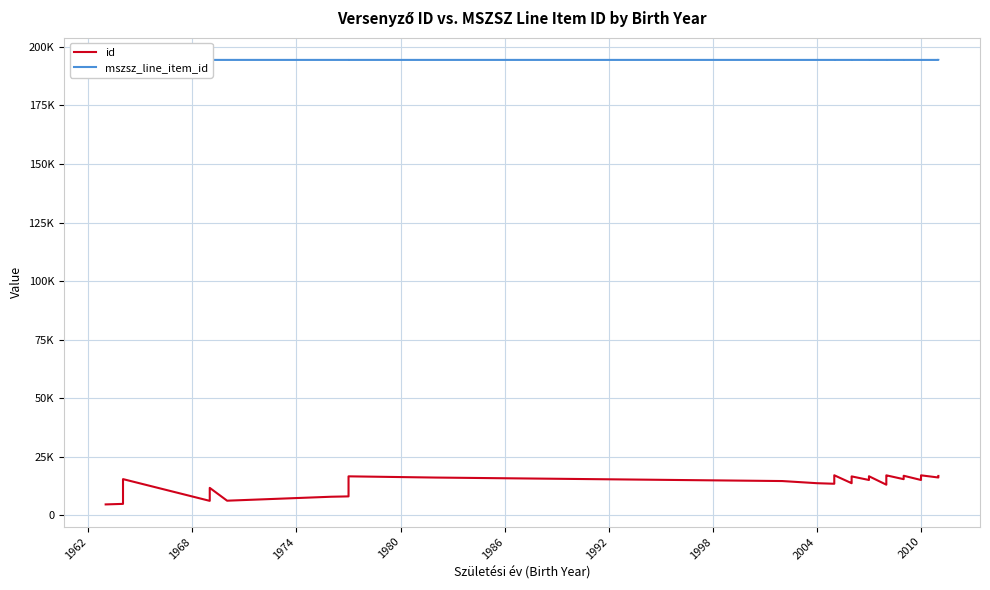

What is the average value of the id series?

14281